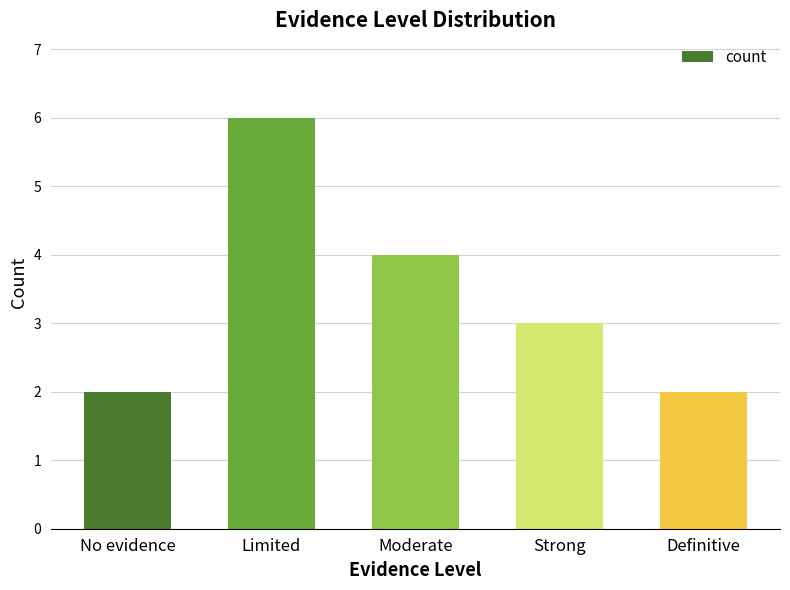

What position from the left is Limited?

2